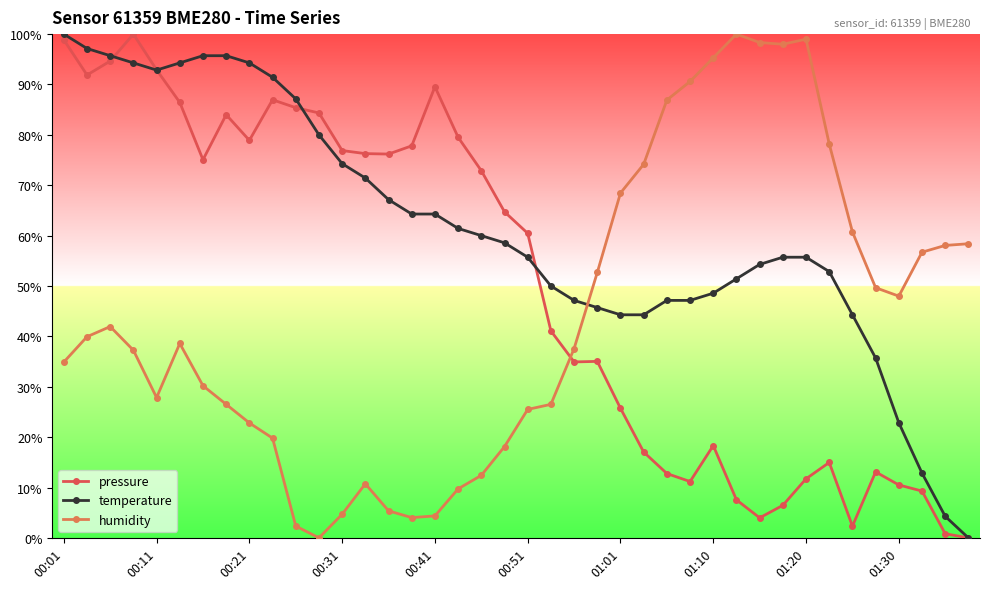

After their last crossing, which series has the higher values: pressure or humidity?

humidity